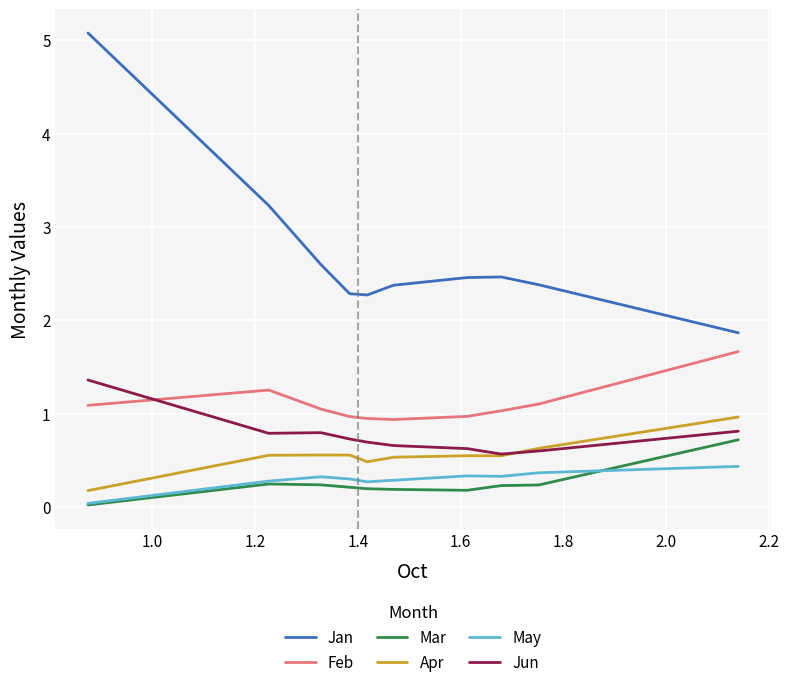

How many categories are shown in the chart?

10